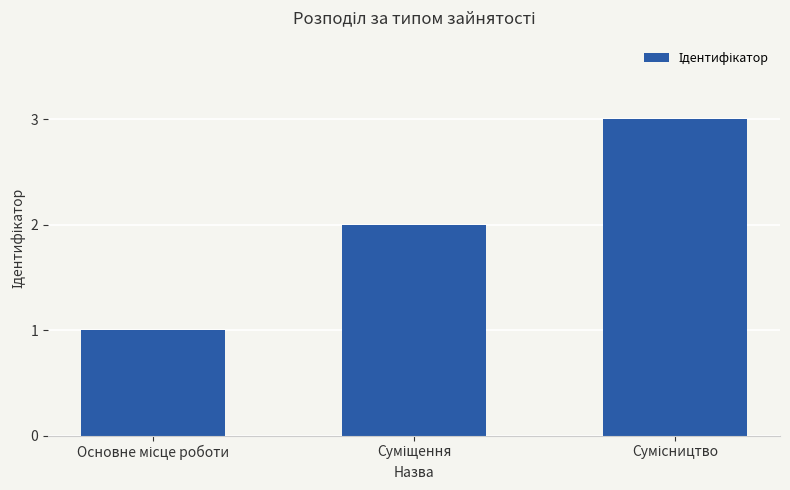

What is the greatest value displayed?

3